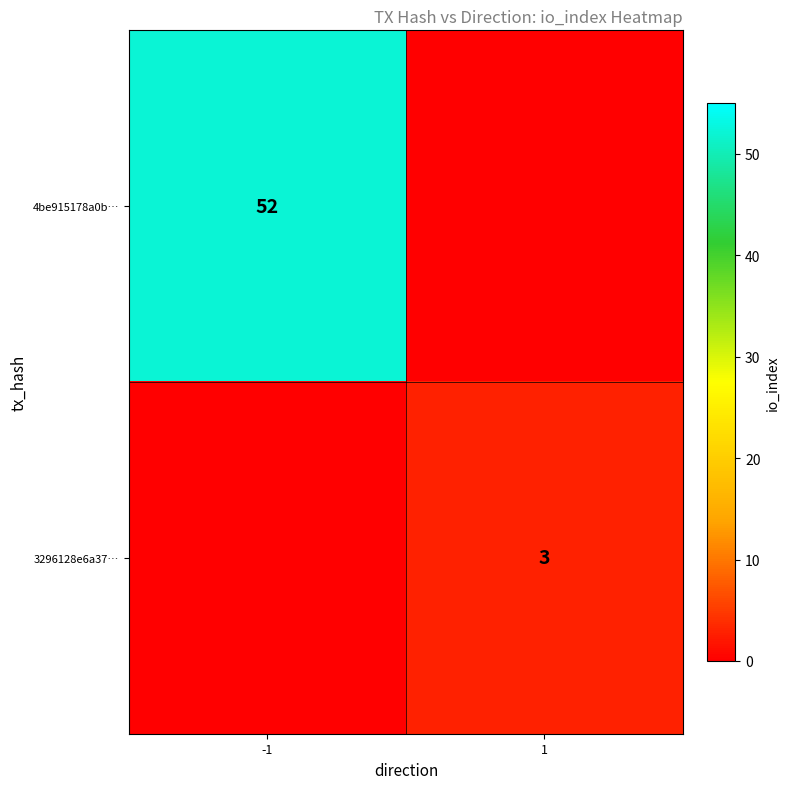

The value of 3296128e6a37… at 1 is 2. True or false?

False